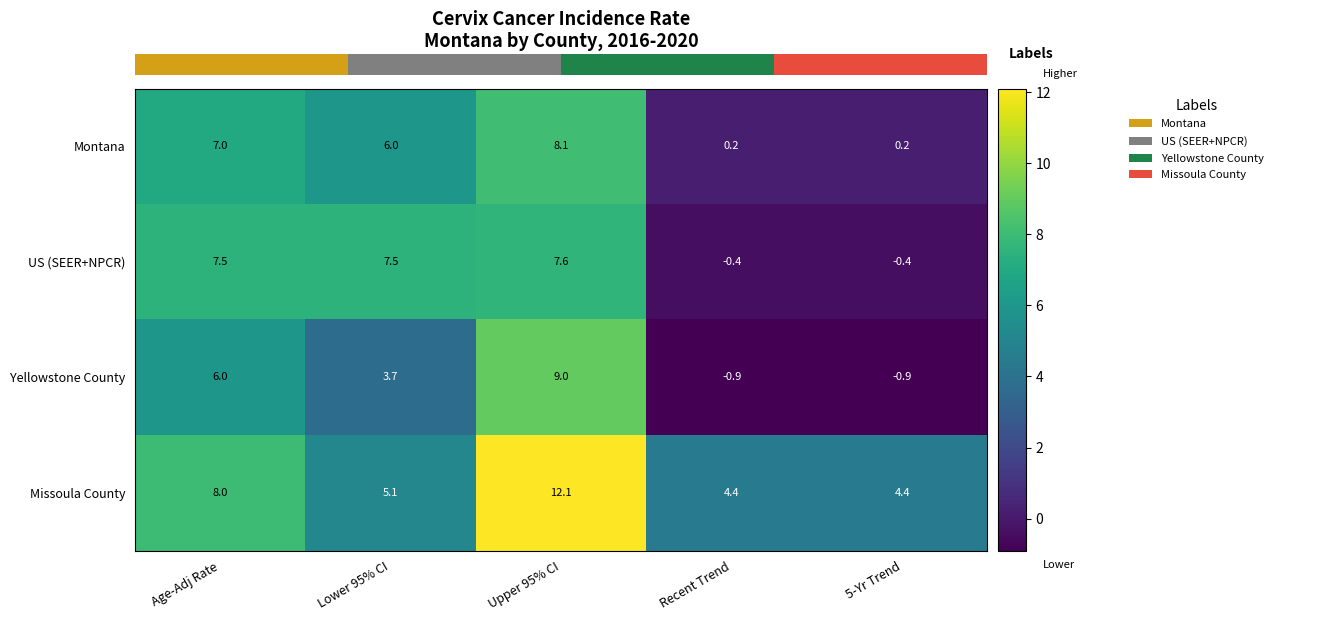

Read the Missoula County value at Lower 95% CI.

5.1